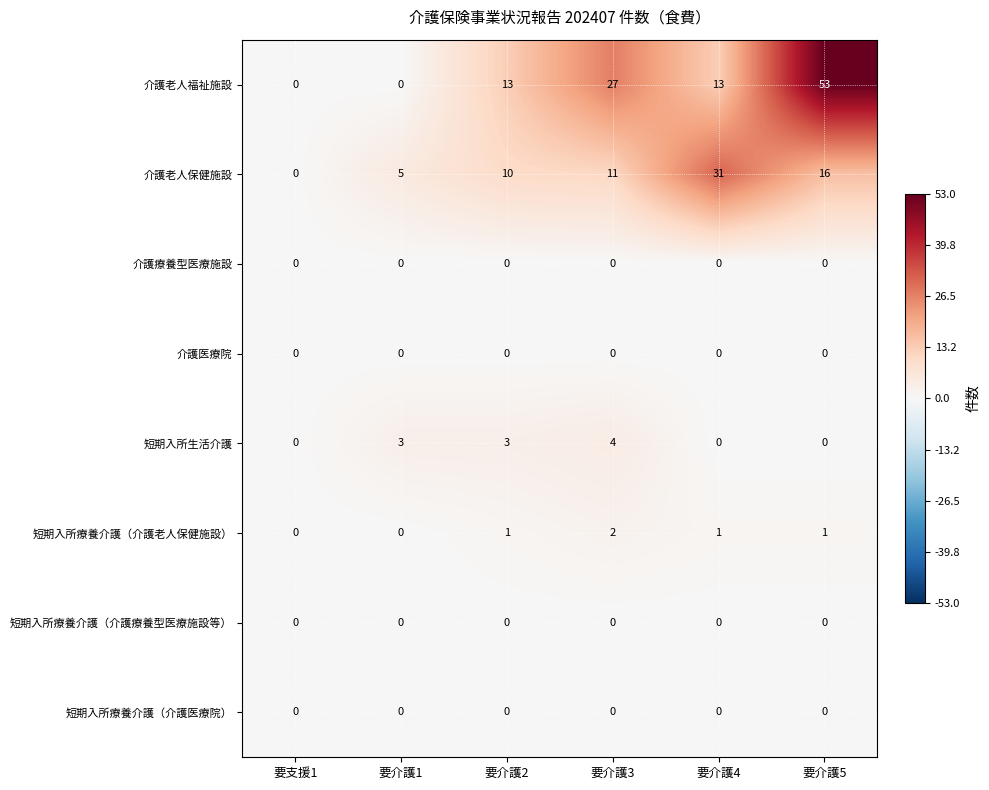

What is the difference between the maximum and minimum values in the 介護老人保健施設 series?

31